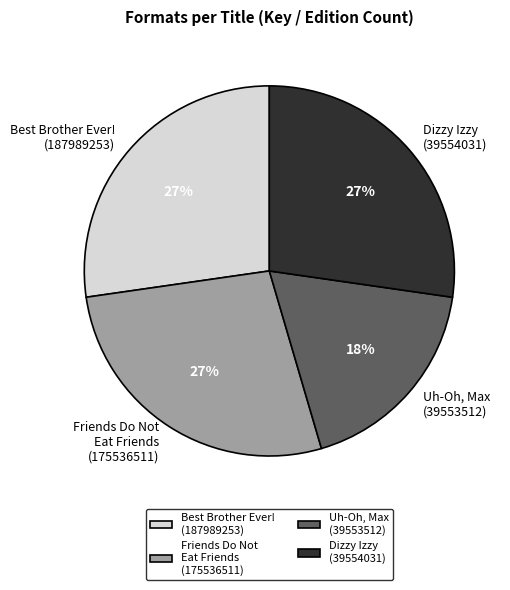

What is the ratio of the value at Friends Do Not Eat Friends (175536511) to the value at Best Brother Ever! (187989253)?

1.0